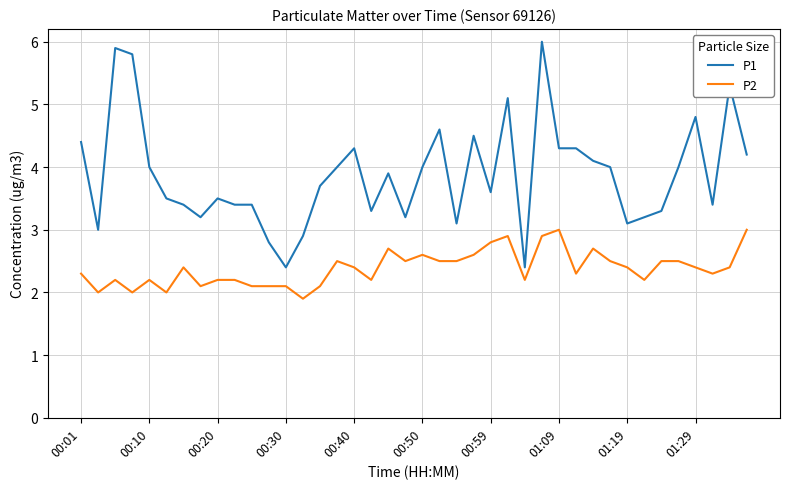

What is the difference between the maximum and minimum values in the P1 series?

3.6